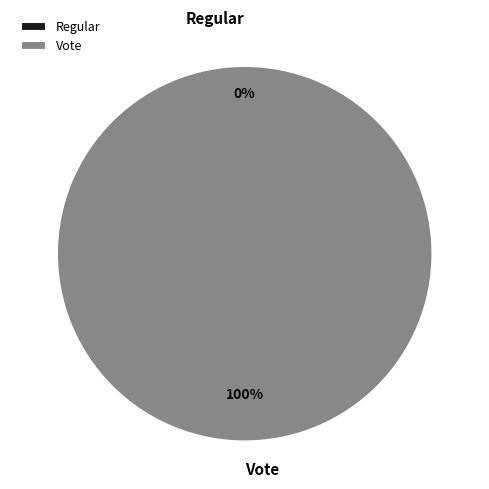

To the nearest percent, what is the combined percentage of Regular and Vote?

100%